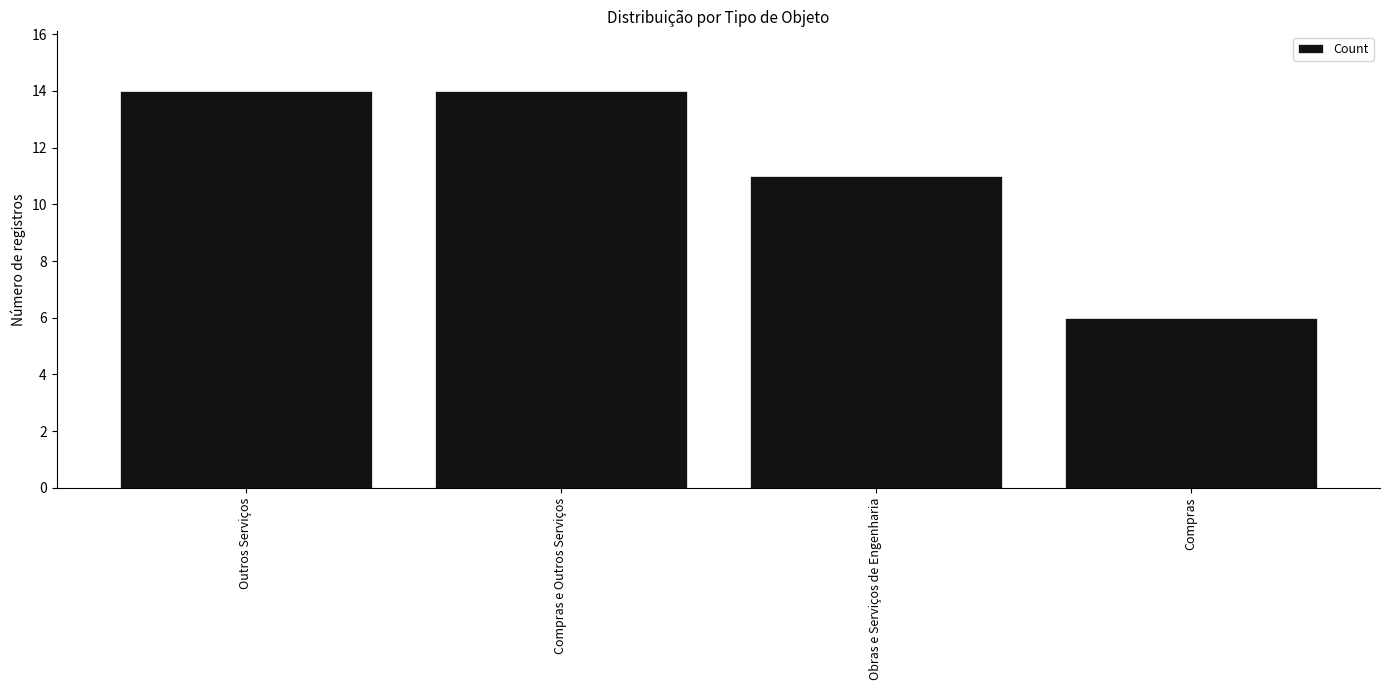

What is the value of the 2nd bar from the left?

14